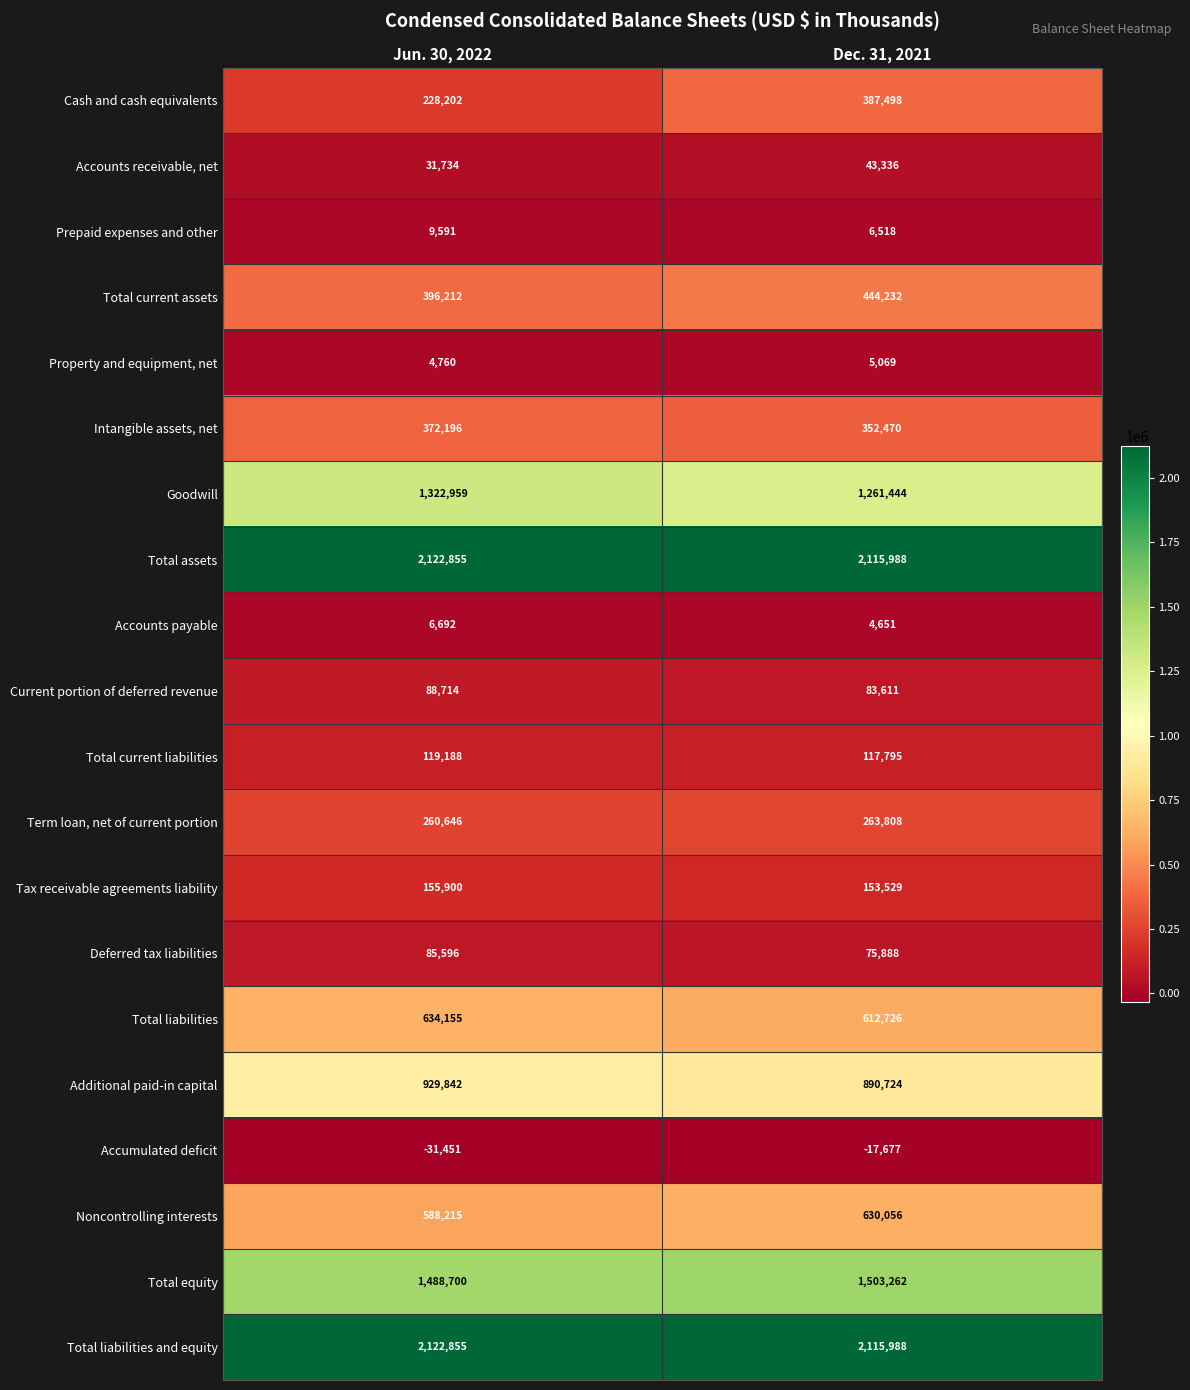

What is the total value across all series at Dec. 31, 2021?

11050916